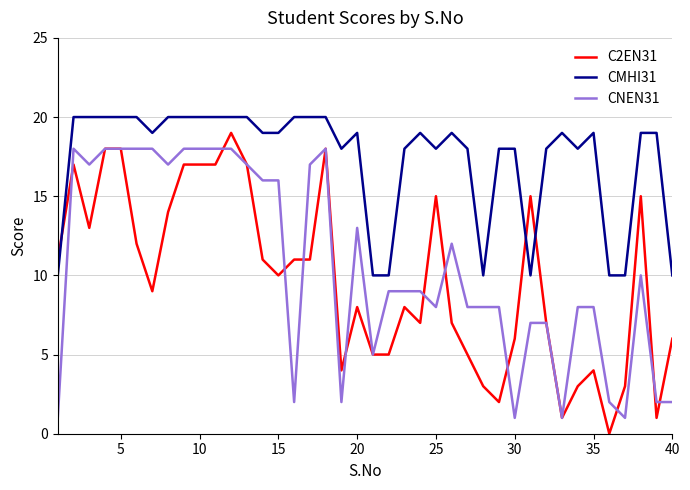

Reading right to left, list all the values displayed in this chart.

C2EN31: 6	1	15	3	0	4	3	1	7	15	6	2	3	5	7	15	7	8	5	5	8	4	18	11	11	10	11	17	19	17	17	17	14	9	12	18	18	13	17	11
CMHI31: 10	19	19	10	10	19	18	19	18	10	18	18	10	18	19	18	19	18	10	10	19	18	20	20	20	19	19	20	20	20	20	20	20	19	20	20	20	20	20	10
CNEN31: 2	2	10	1	2	8	8	1	7	7	1	8	8	8	12	8	9	9	9	5	13	2	18	17	2	16	16	17	18	18	18	18	17	18	18	18	18	17	18	1